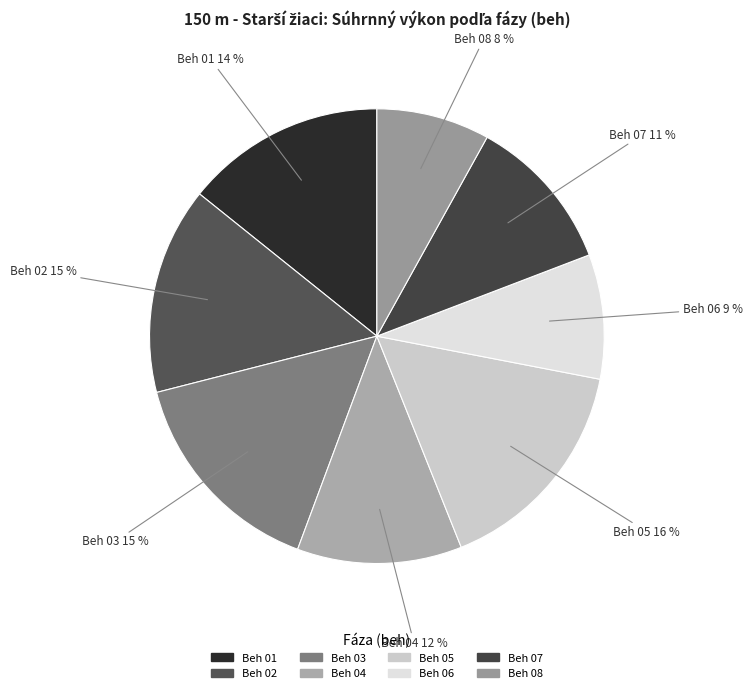

Approximately how many times larger is the value at Beh 02 compared to Beh 03?

1.0